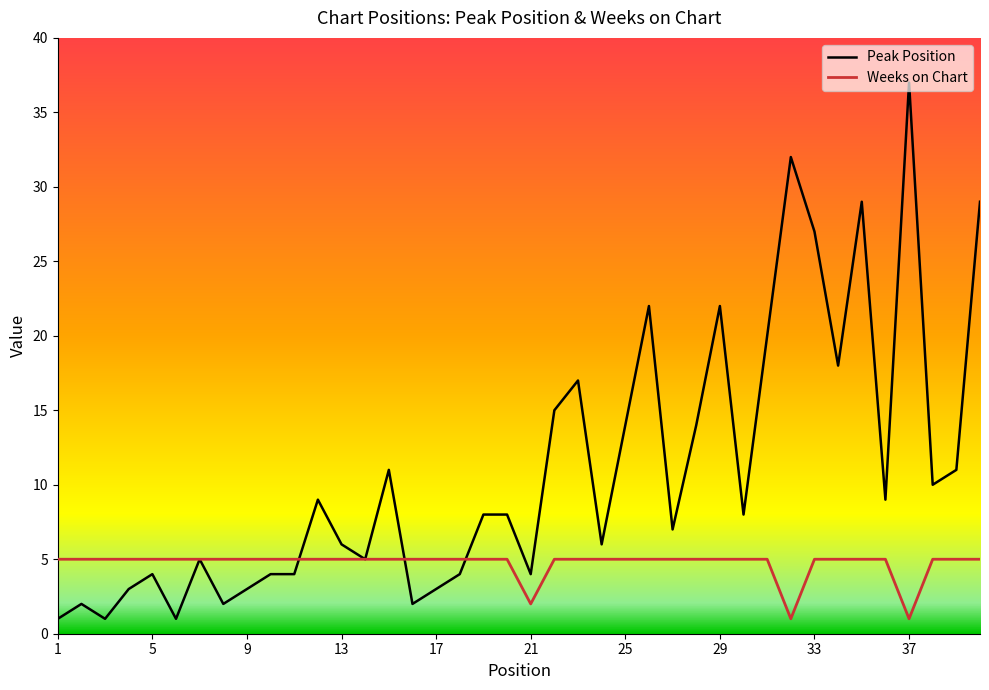

List the series in order of their peak value, highest first.

Peak Position, Weeks on Chart